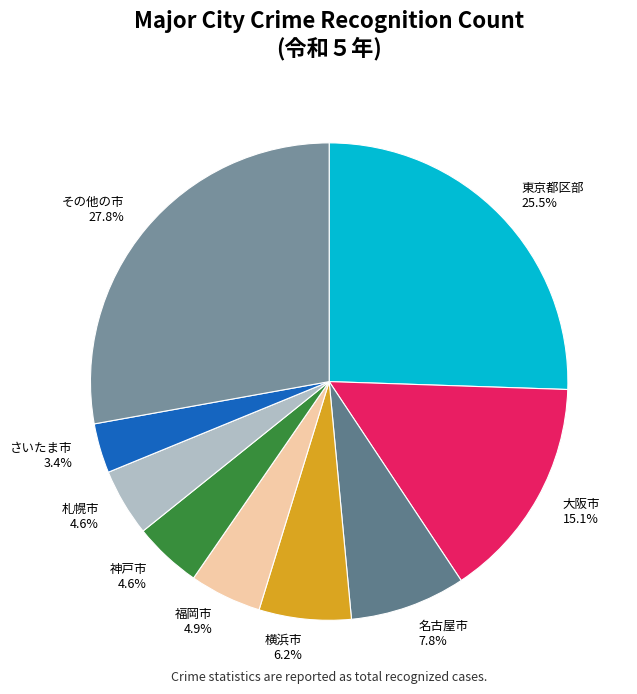

Combined, do 神戸市 and 福岡市 account for over 50%?

No